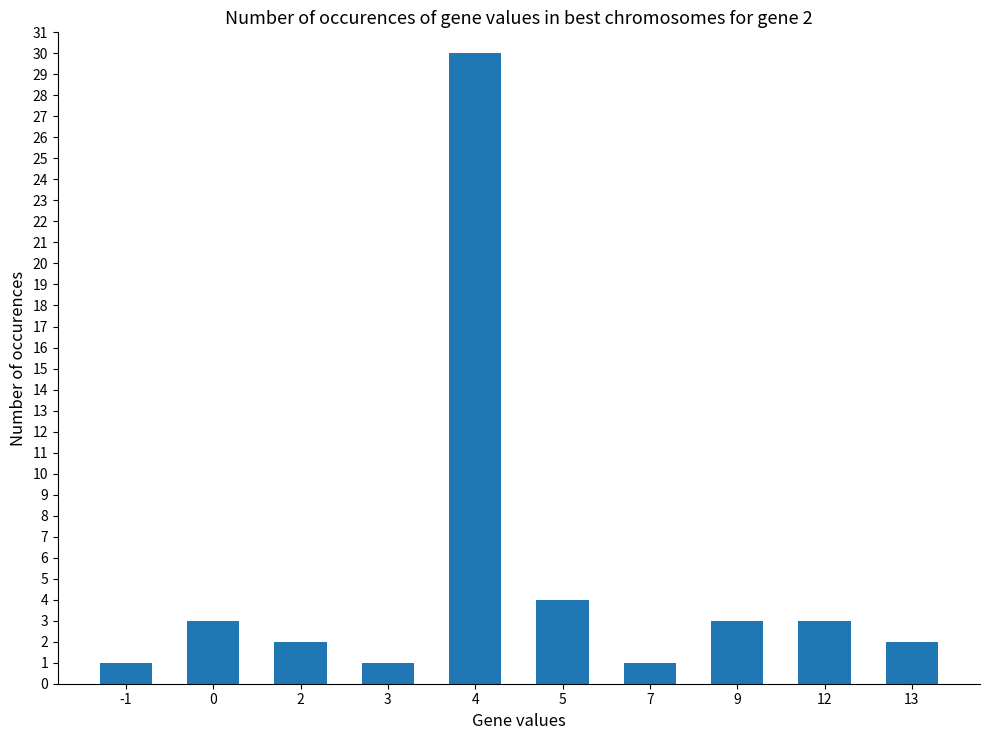

Reading left to right, extract all data points from this chart.

-1=1	0=3	2=2	3=1	4=30	5=4	7=1	9=3	12=3	13=2